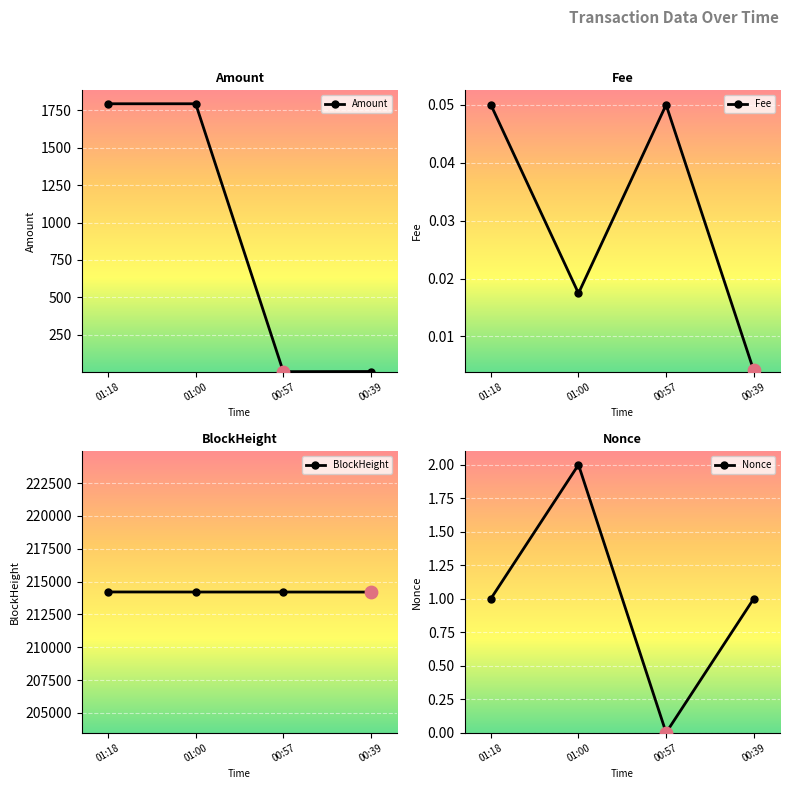

Which series reaches the minimum Y coordinate?

Nonce